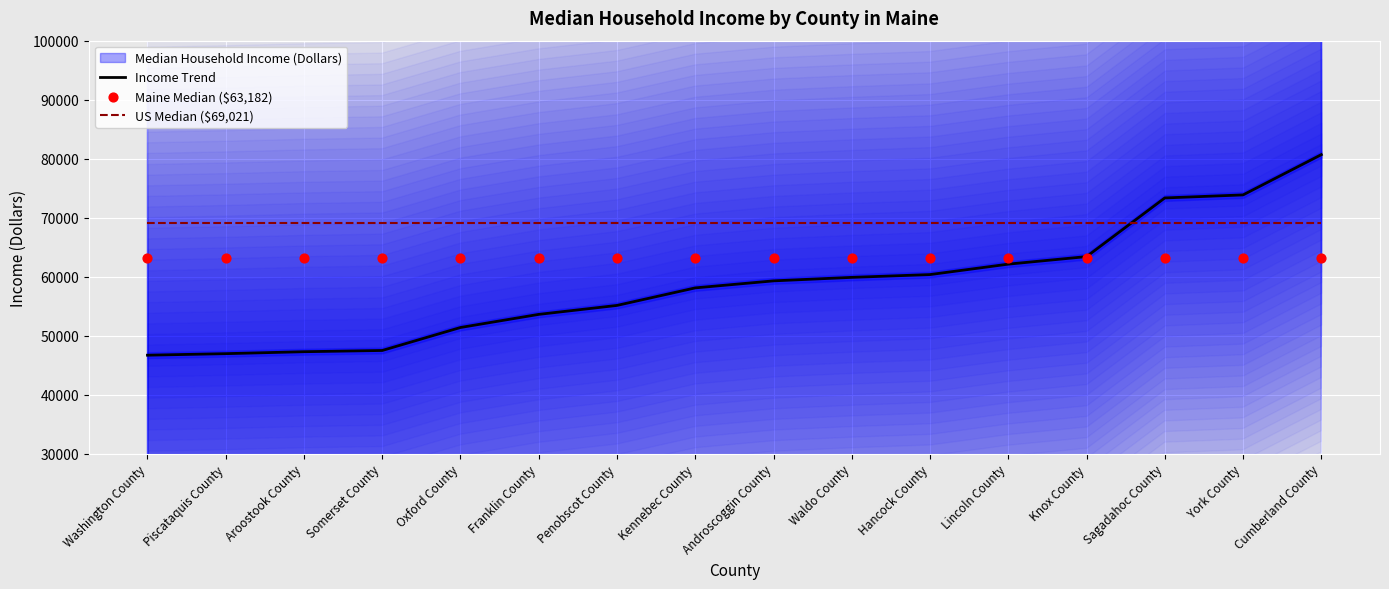

At which category is the sum across all series the highest?

Cumberland County